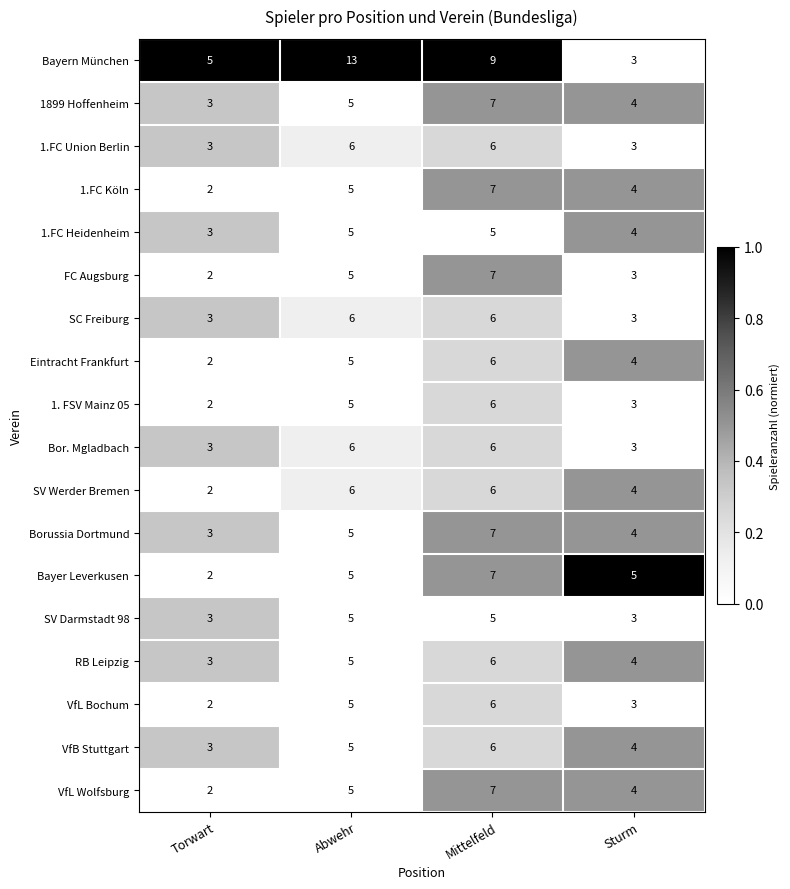

Count the SV Werder Bremen values in the range 4 to 6.

3